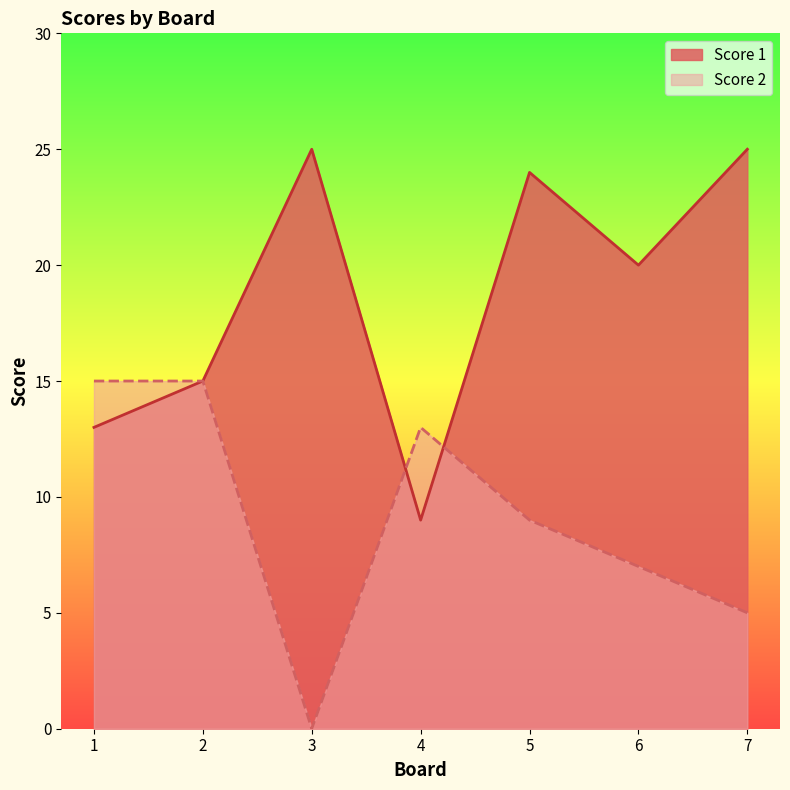

At which label does Score 2 reach its minimum?

3